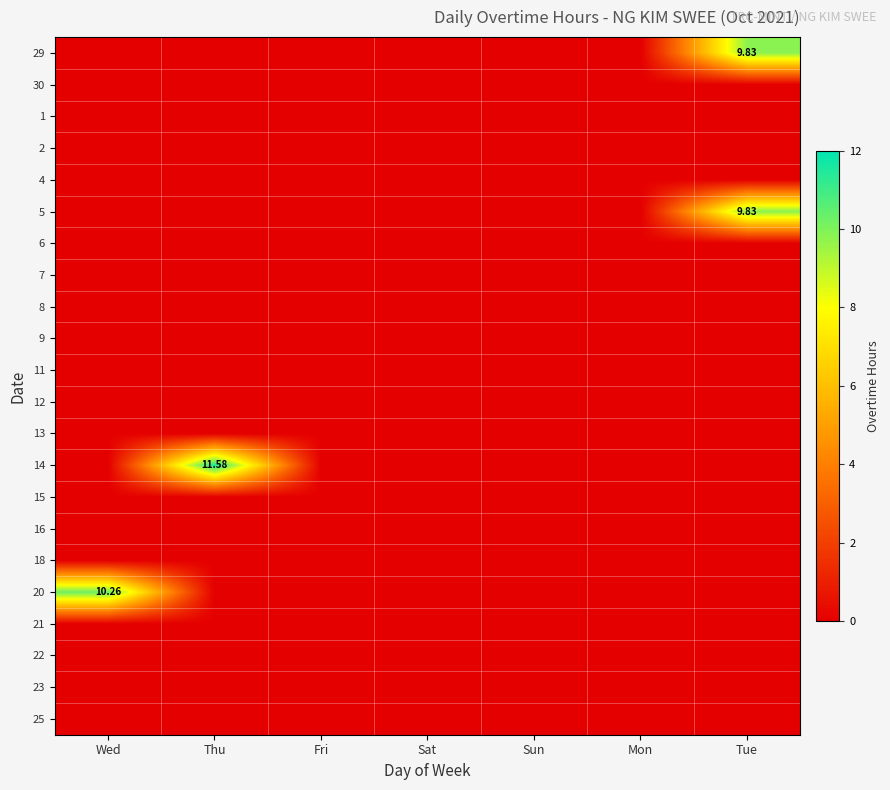

Which series has the largest total across all categories?

14